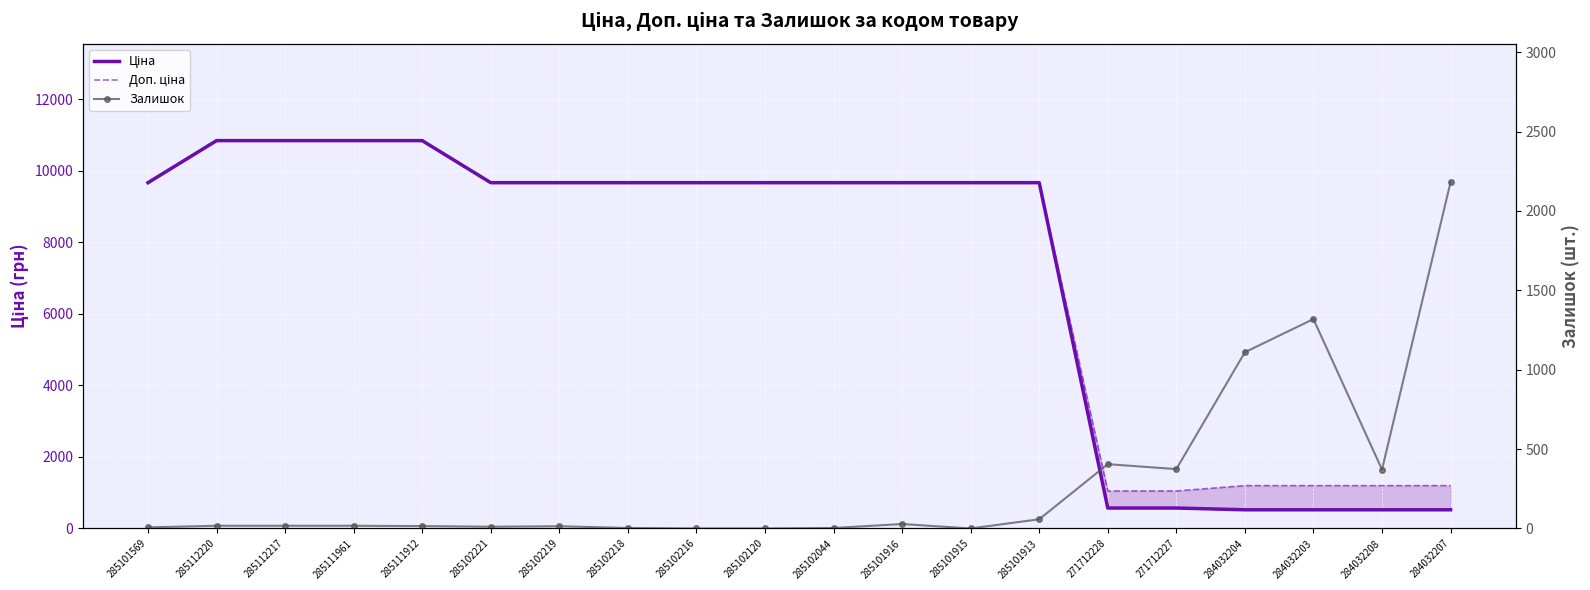

How many intersections are there between Ціна and Залишок?

3